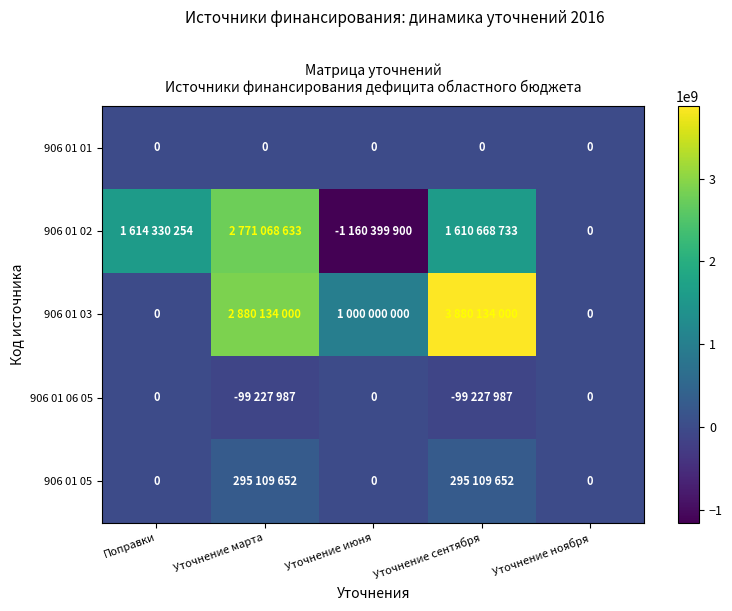

True or false: 906 01 03 has a value of 1094656227 at Уточнение сентября.

False